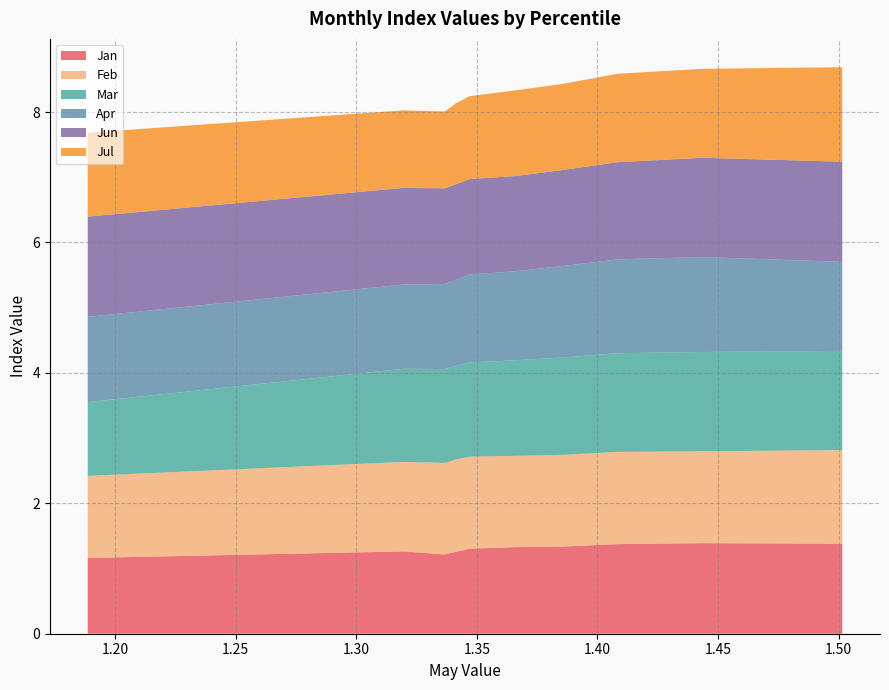

Reading right to left, what are all the values shown in this chart?

Jan: pct95=1.4	pct85=1.4	pct75=1.4	pct65=1.3	pct55=1.3	pct45=1.3	pct35=1.3	pct25=1.2	pct15=1.3	pct05=1.2
Feb: pct95=1.4	pct85=1.4	pct75=1.4	pct65=1.4	pct55=1.4	pct45=1.4	pct35=1.4	pct25=1.4	pct15=1.4	pct05=1.3
Mar: pct95=1.5	pct85=1.5	pct75=1.5	pct65=1.5	pct55=1.5	pct45=1.4	pct35=1.4	pct25=1.4	pct15=1.4	pct05=1.1
Apr: pct95=1.4	pct85=1.5	pct75=1.4	pct65=1.4	pct55=1.4	pct45=1.3	pct35=1.3	pct25=1.3	pct15=1.3	pct05=1.3
Jun: pct95=1.5	pct85=1.5	pct75=1.5	pct65=1.5	pct55=1.5	pct45=1.5	pct35=1.5	pct25=1.5	pct15=1.5	pct05=1.5
Jul: pct95=1.4	pct85=1.4	pct75=1.4	pct65=1.3	pct55=1.3	pct45=1.3	pct35=1.2	pct25=1.2	pct15=1.2	pct05=1.3